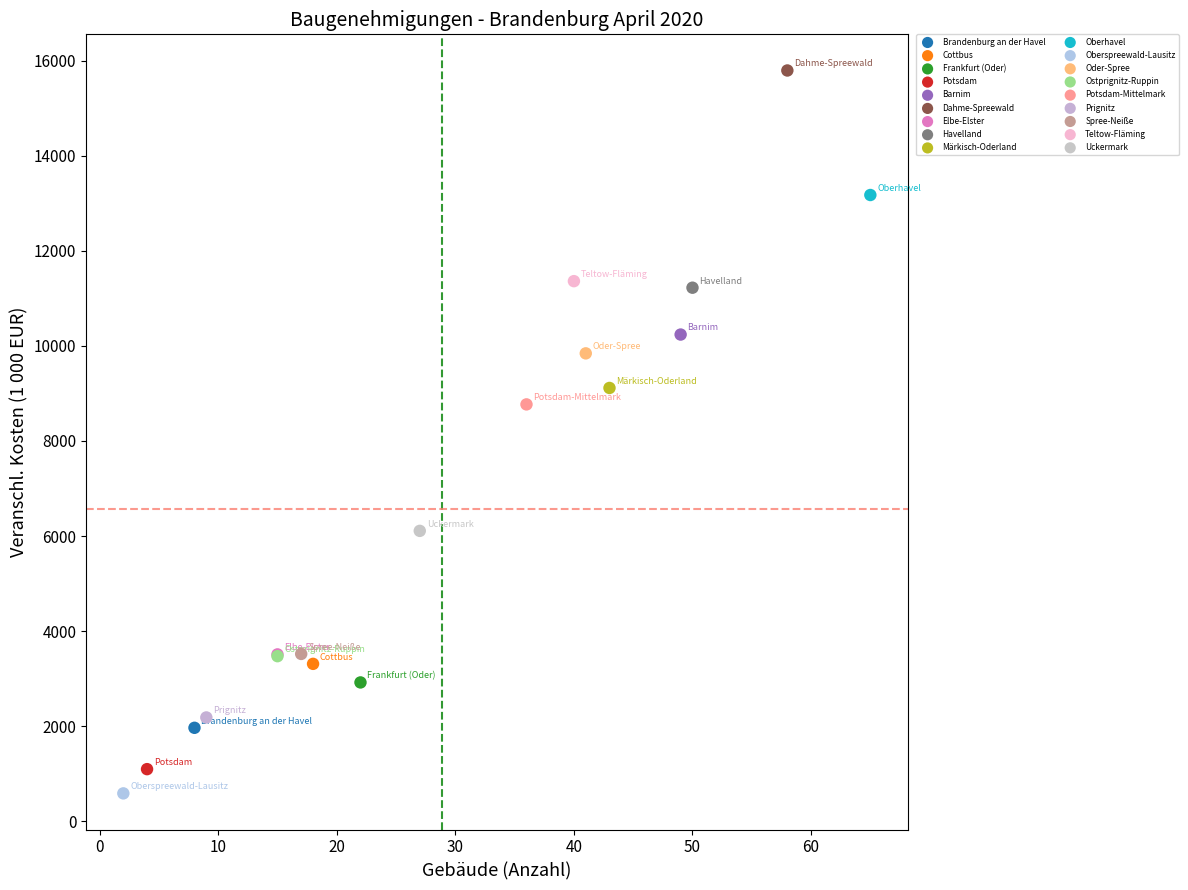

Which series contains the highest Y value?

Dahme-Spreewald